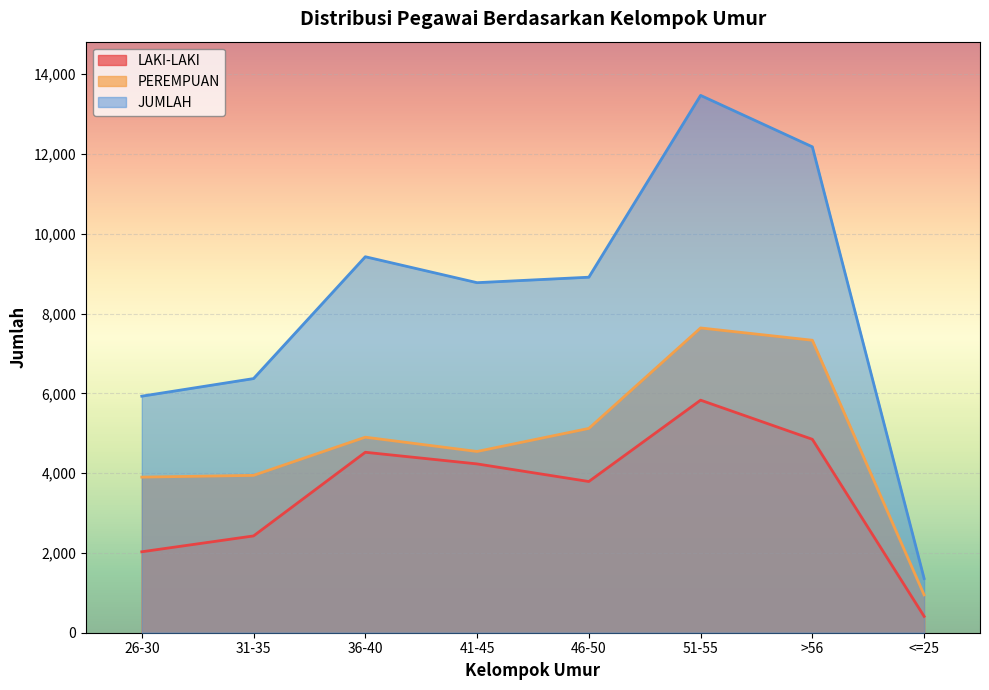

What are all the series names shown in the legend?

LAKI-LAKI, PEREMPUAN, JUMLAH